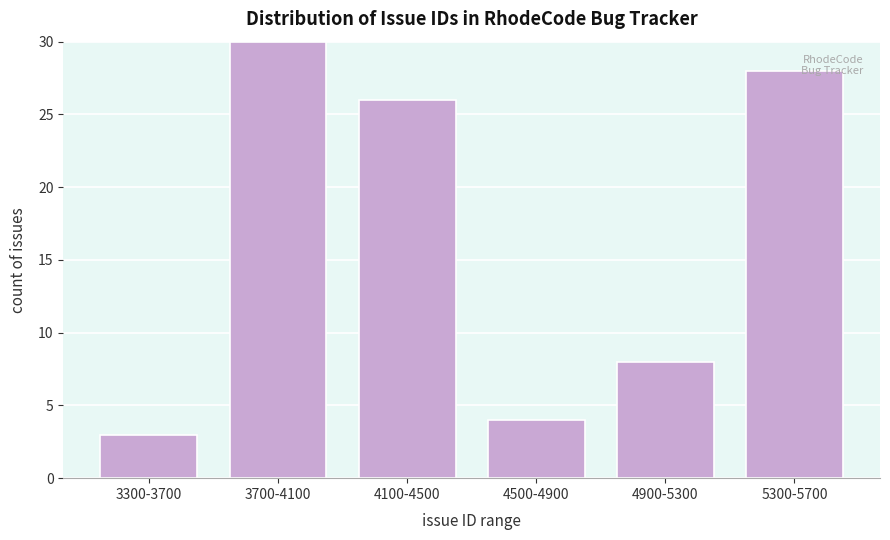

Reading right to left, list all the values displayed in this chart.

5300-5700=28	4900-5300=8	4500-4900=4	4100-4500=26	3700-4100=30	3300-3700=3